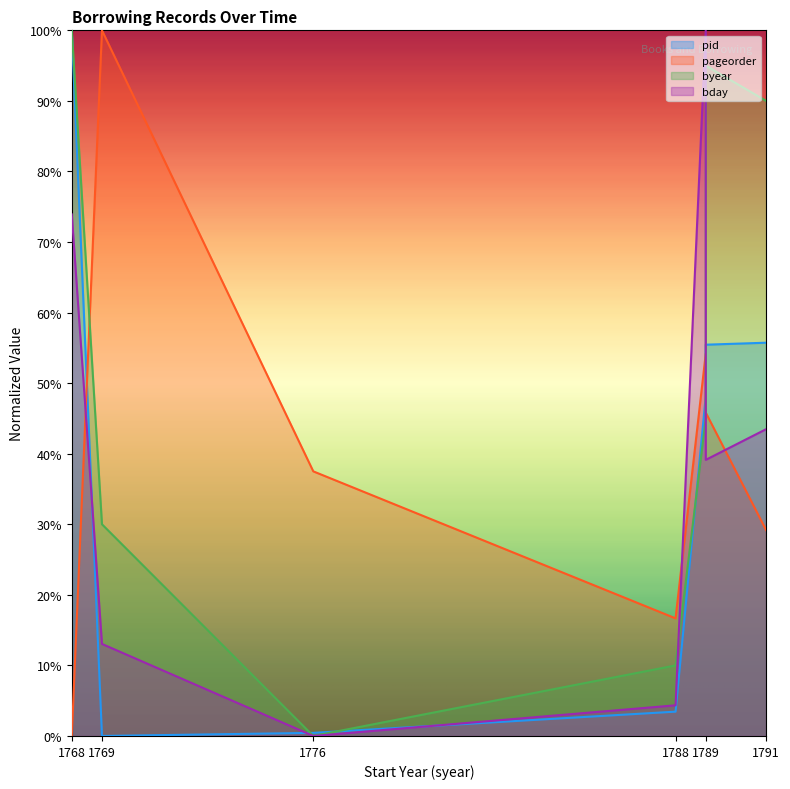

Where does the bday series first go above 39?

1768